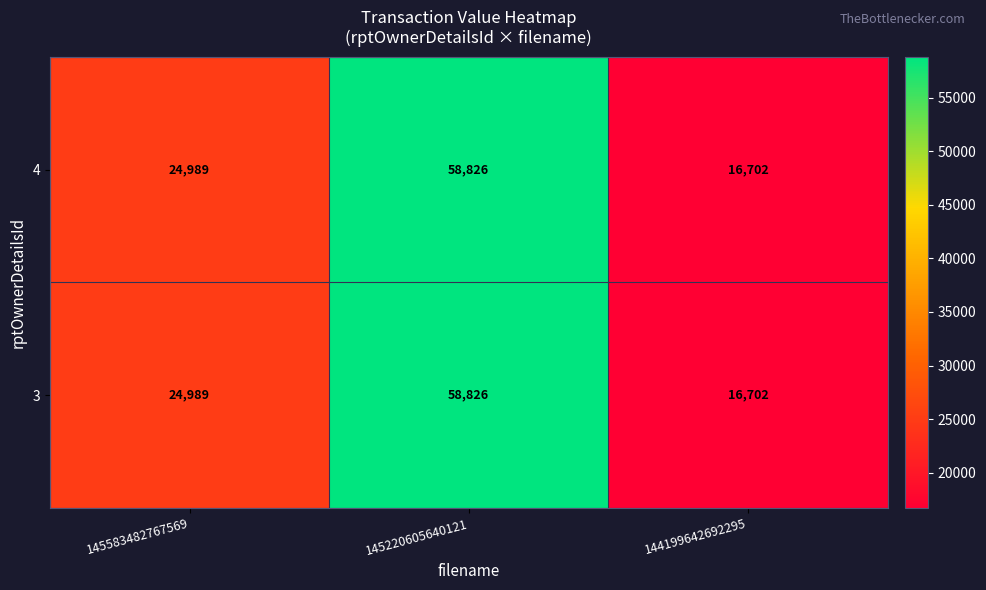

What is the sum of the 4 values at 145220605640121 and 144199642692295?

75528